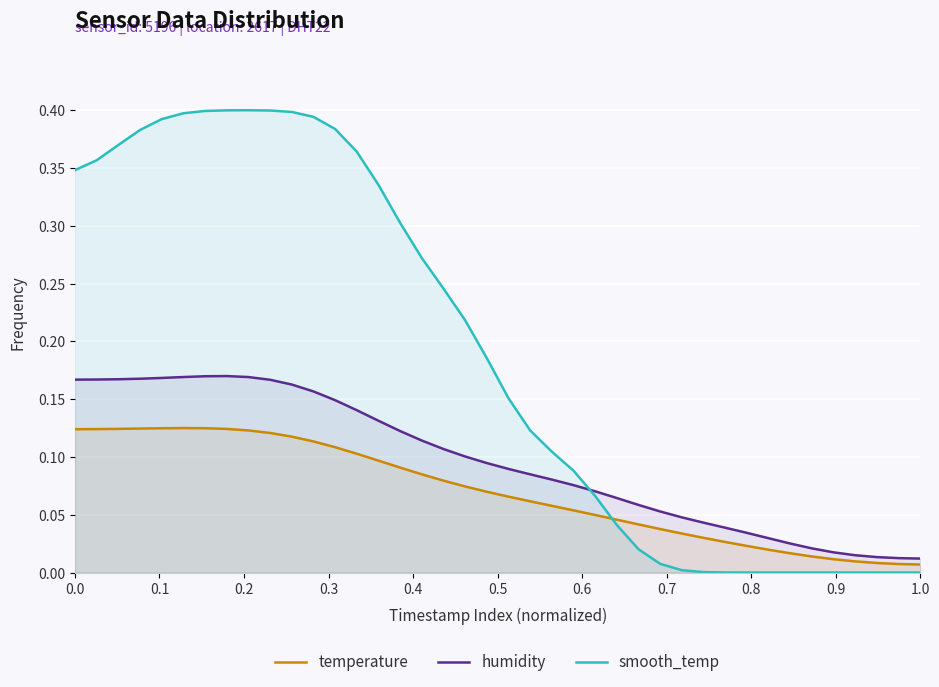

What are all the series names shown in the legend?

temperature, humidity, smooth_temp